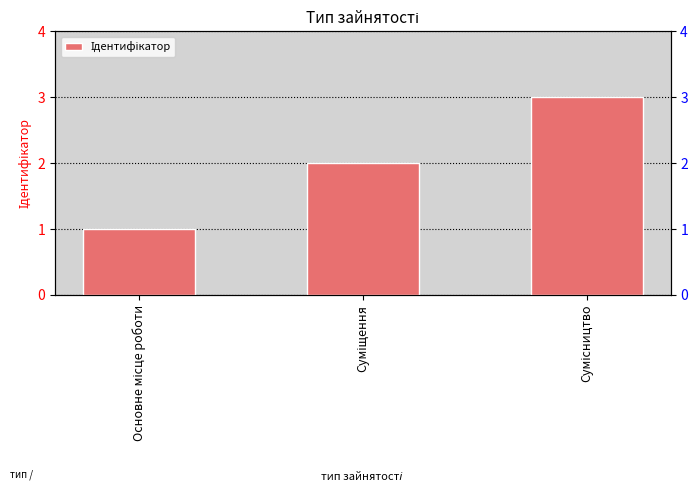

List the labels in order of value, largest first.

Сумісництво, Суміщення, Основне місце роботи